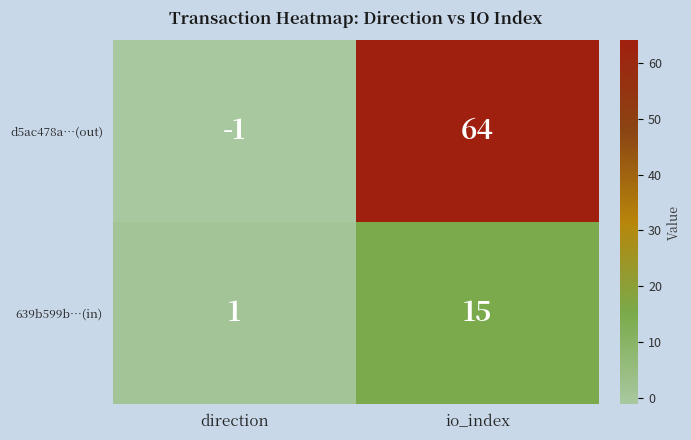

Read the d5ac478a…(out) value at io_index, to the nearest 10.

60